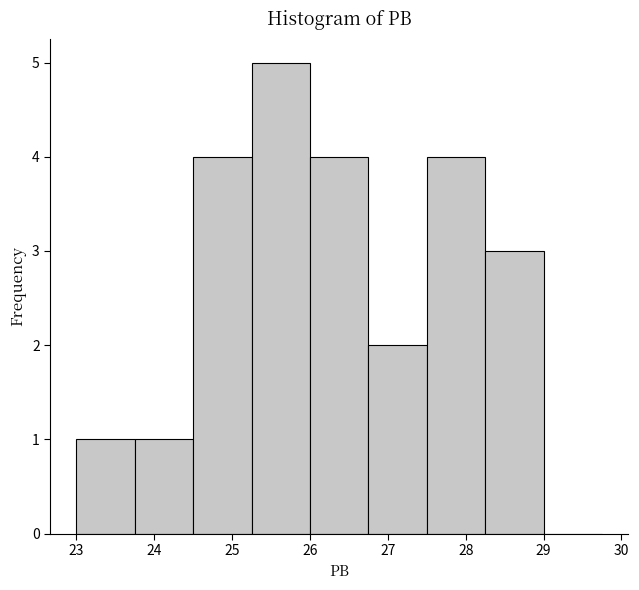

Over which range of the x-axis is the bar tallest?

25.25 to 26.00